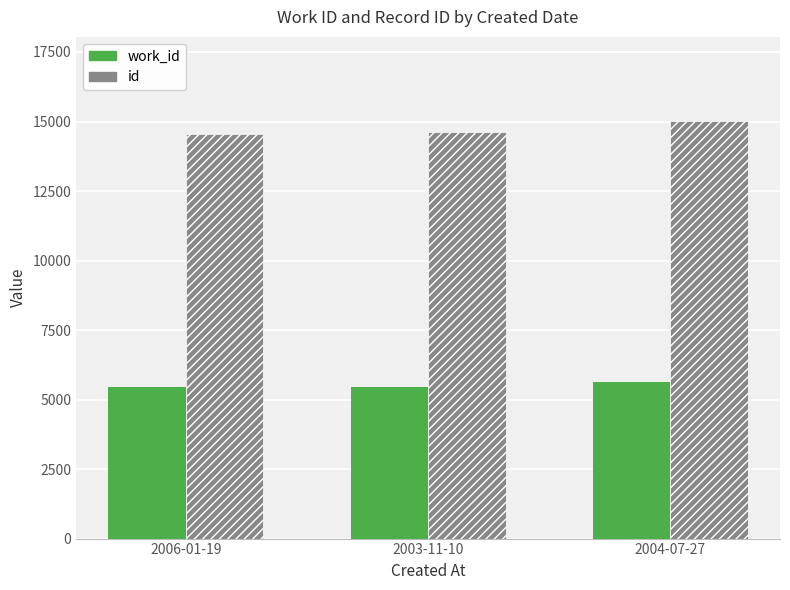

What is the sum of the work_id values at 2003-11-10 and 2006-01-19?

10896